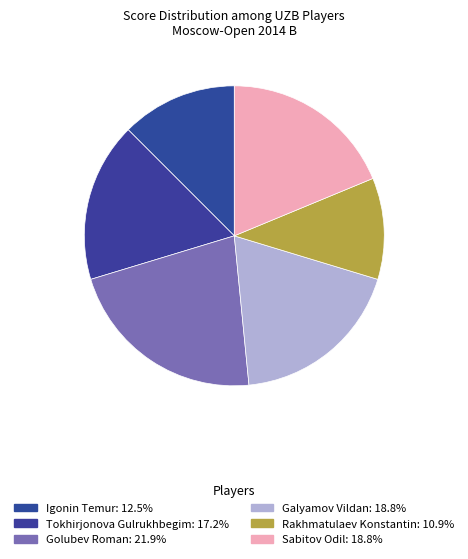

Count the number of slices in the pie.

6